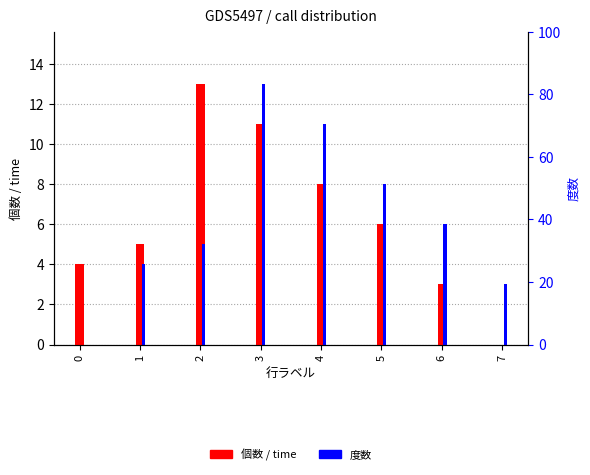

Reading left to right, list all the values displayed in this chart.

個数 / time: 4	5	13	11	8	6	3	0
度数: 0	4	5	13	11	8	6	3